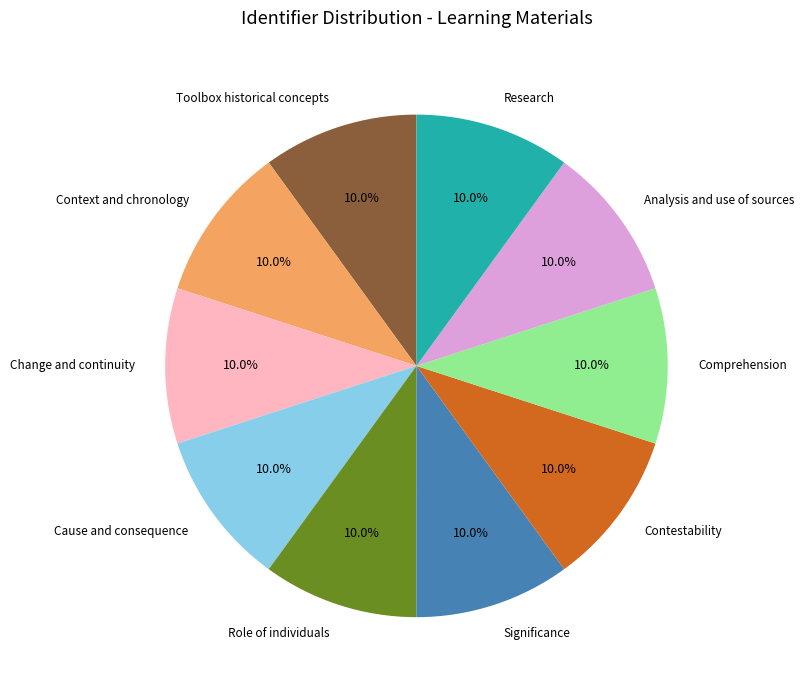

What is the ratio of the value at Analysis and use of sources to the value at Contestability?

1.0